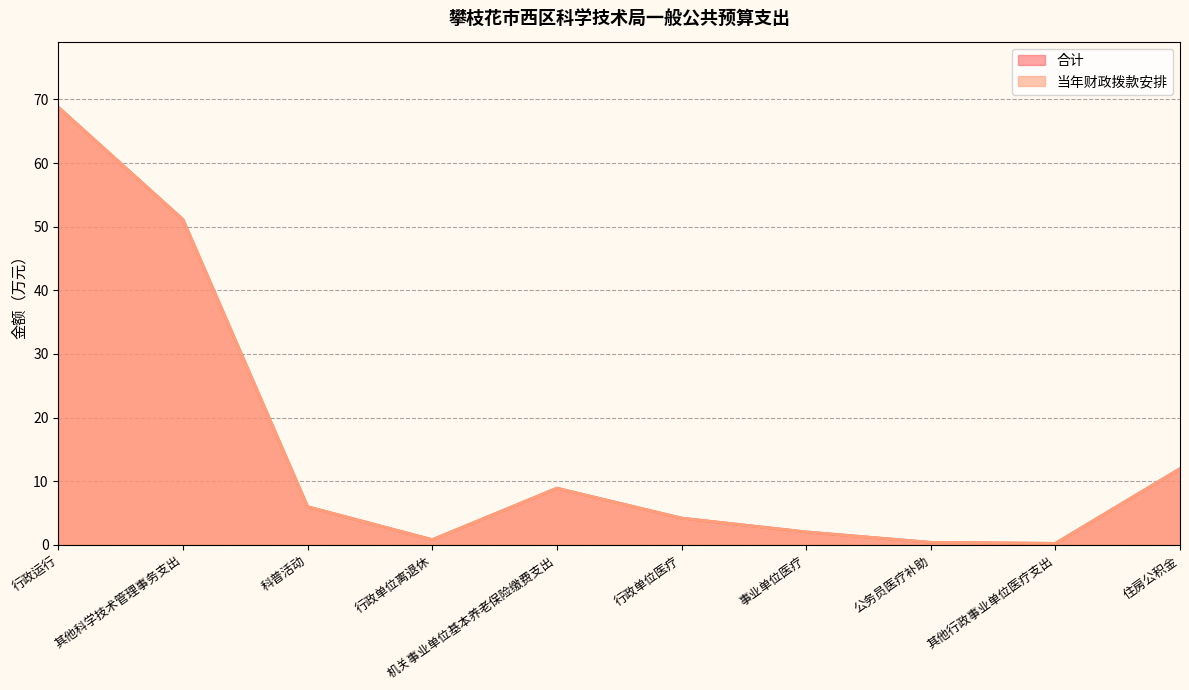

How many categories are shown in the chart?

10